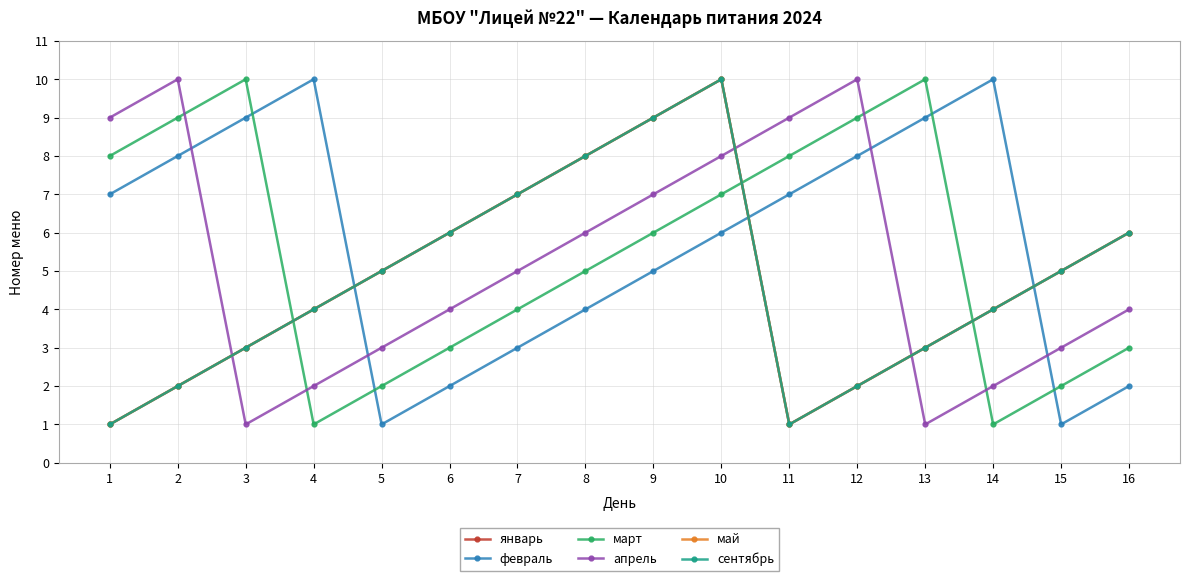

Does the chart have visible grid lines?

Yes